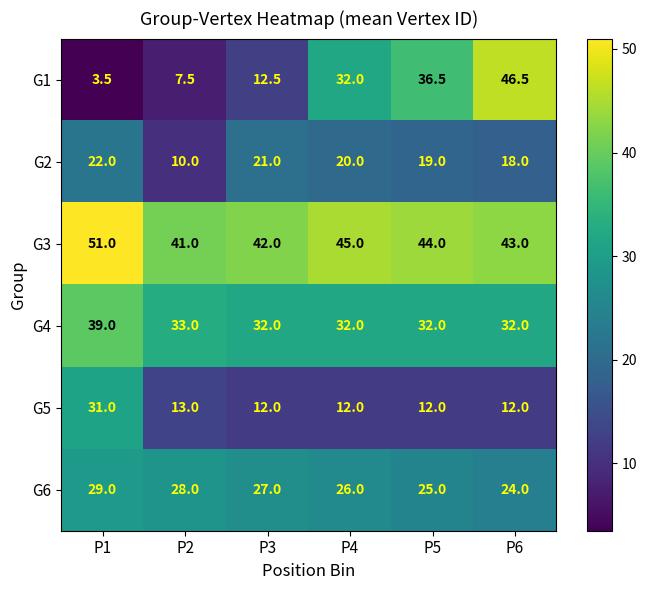

How many values in the G2 series are below 20?

3